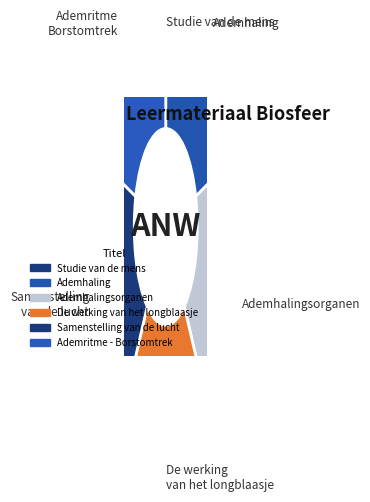

To the nearest percent, what portion does Ademritme - Borstomtrek represent?

20%